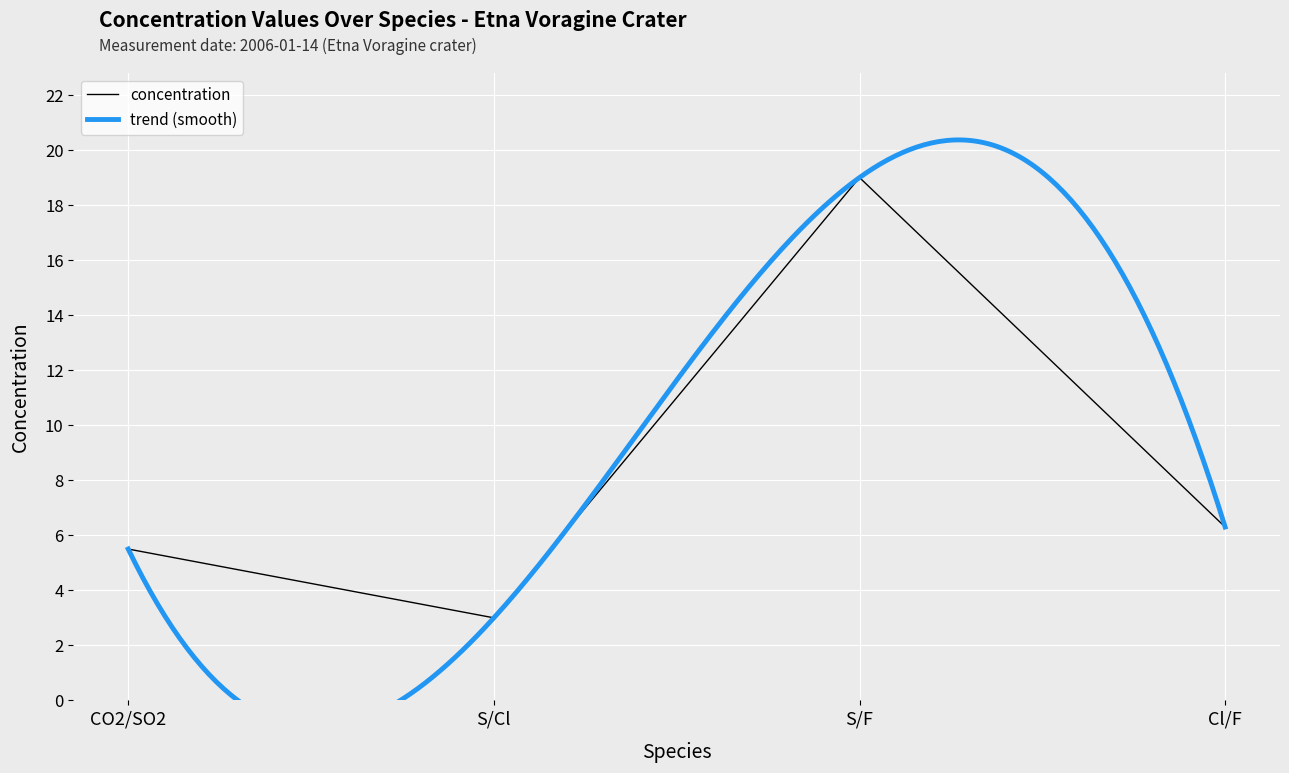

Is it true that the value at Cl/F is 3.4?

False